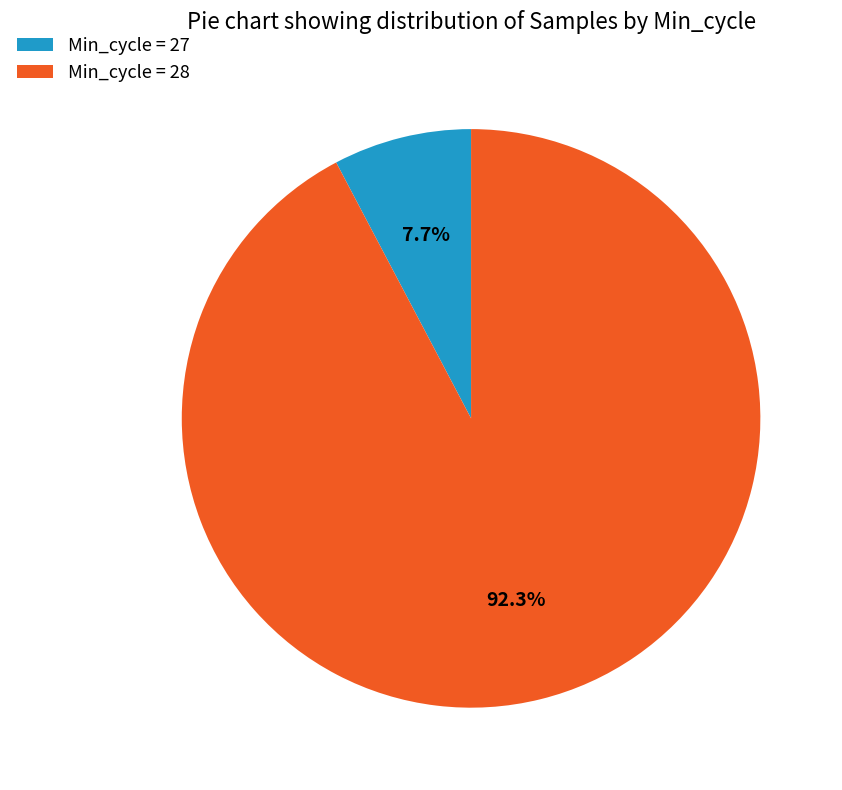

To the nearest percent, what is the average slice percentage?

50%